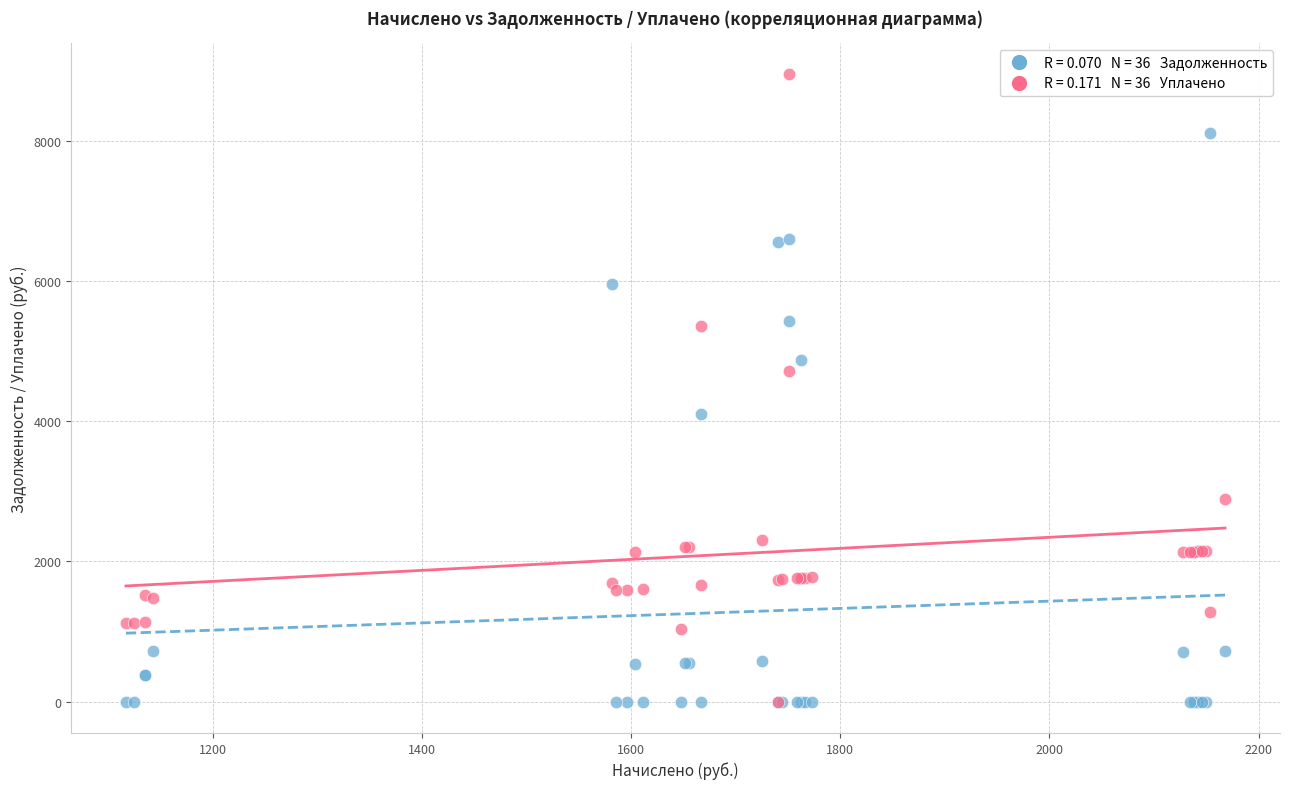

Across all series, what Y value is closest to 4473?

4717.1